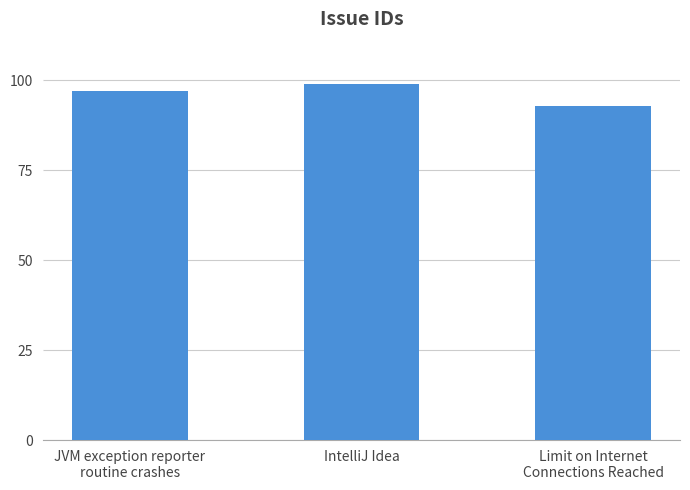

How many values are between 93 and 99?

3